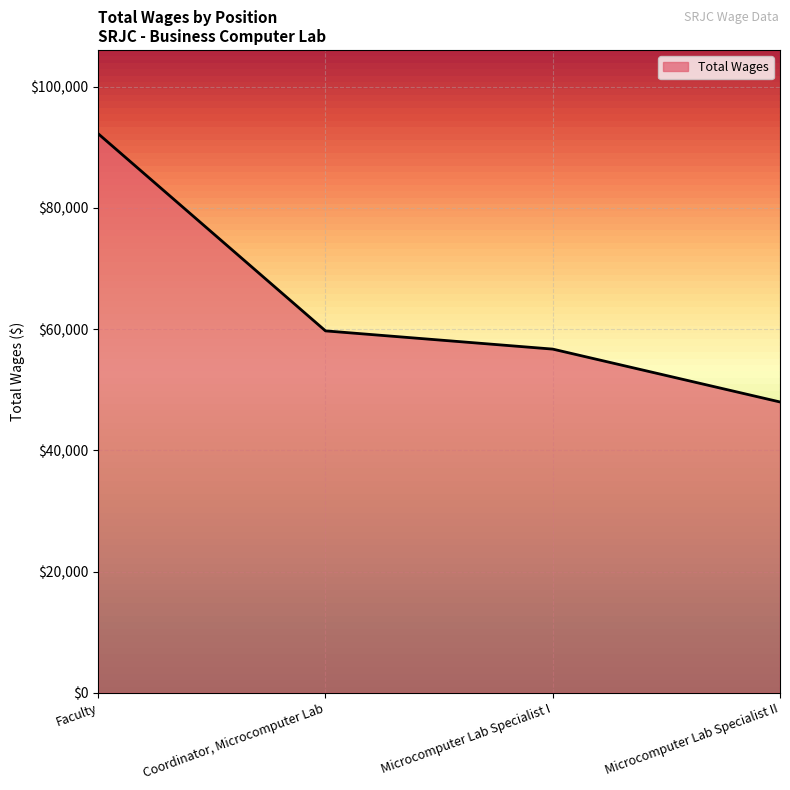

Reading left to right, transcribe all the data shown in this chart.

92232	59715	56708	47986